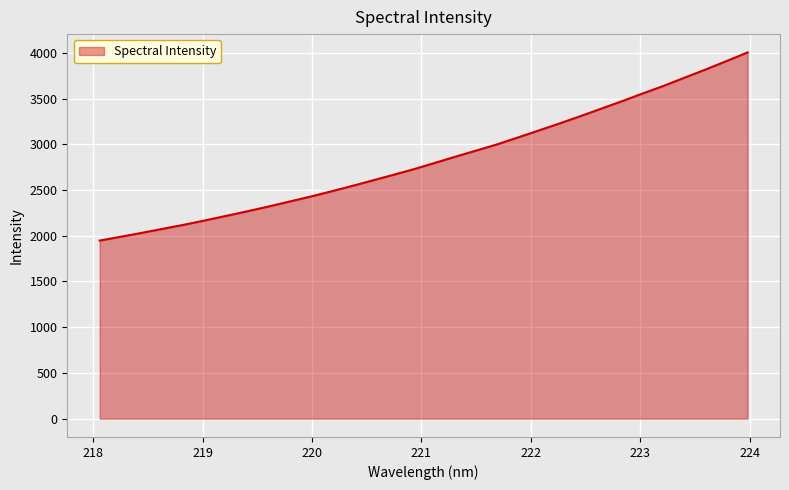

What is the greatest value displayed?

4004.5